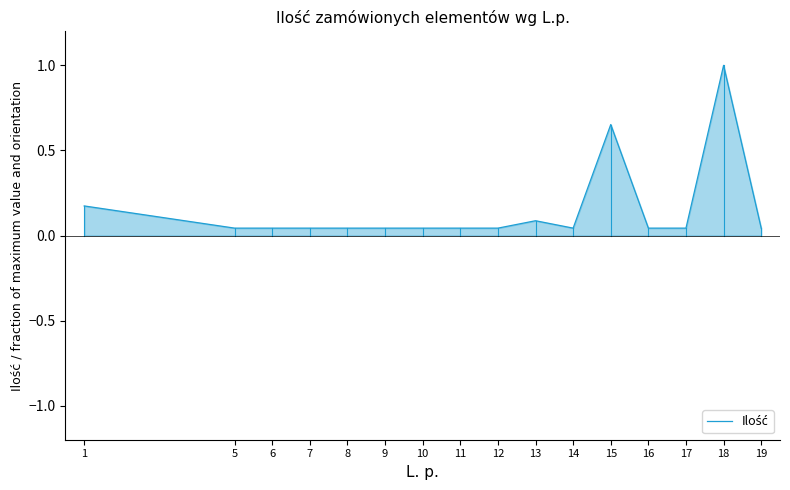

What is the difference between the second highest and minimum values?

0.6